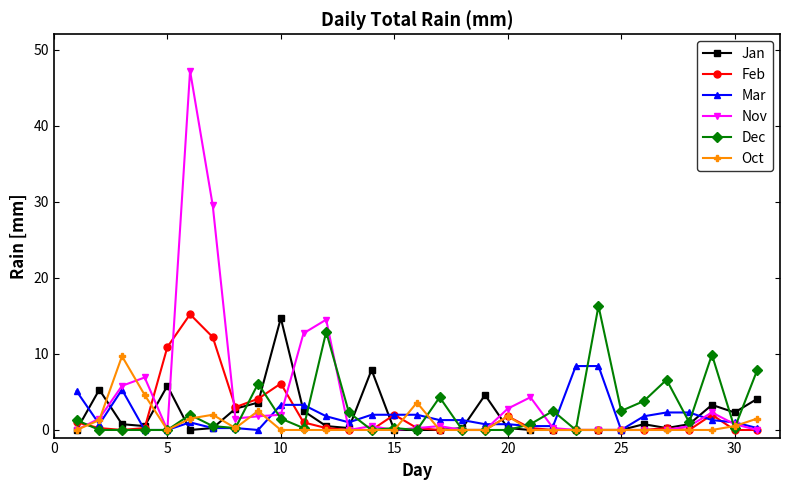

What is the difference between the maximum and minimum values in the Nov series?

47.2